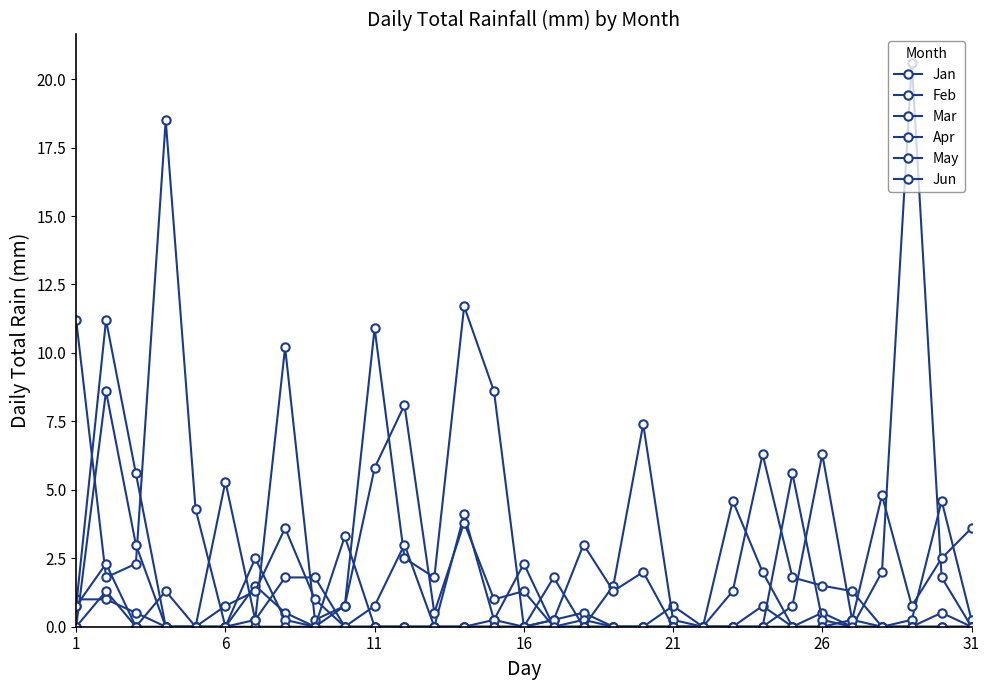

How many data points does each series have?

31